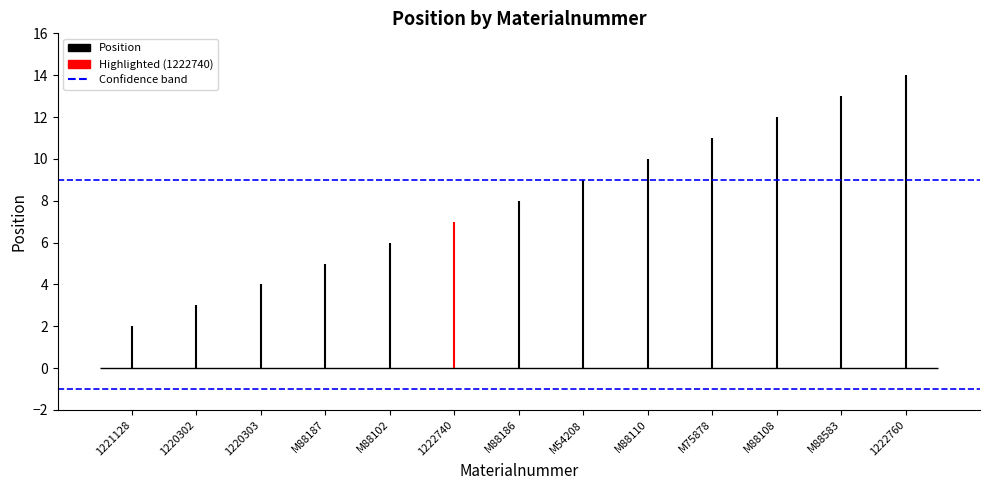

Rank the categories by value from lowest to highest.

1221128, 1220302, 1220303, M88187, M88102, 1222740, M88186, M54208, M88110, M75878, M88108, M88583, 1222760